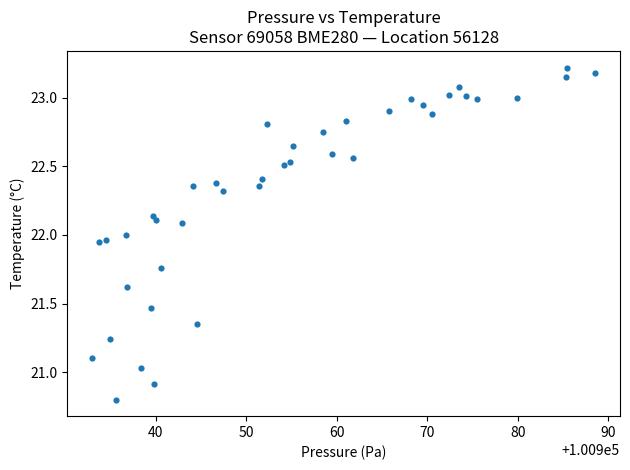

What is the range of X values (max minus min)?

55.5